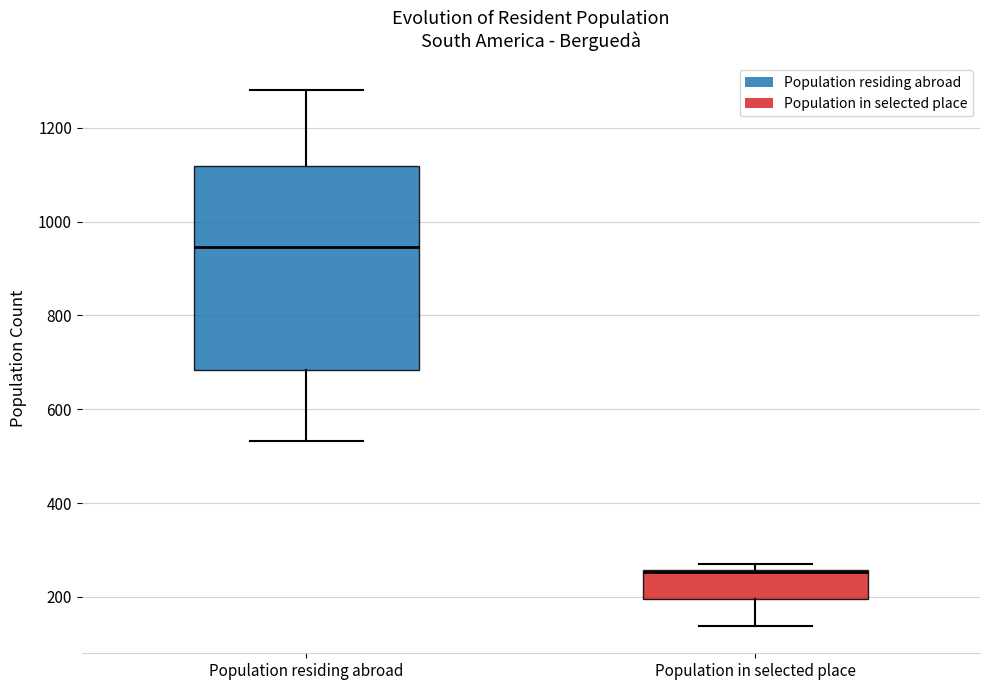

Reading left to right, transcribe this box plot: for each box, give where its median line is, the range the box spans, and where its two whiskers end, as read against the y-axis. The values are not printed on the chart, so give them approximately, as read against the axis.

Population residing abroad: median 940, box 680 to 1120, whiskers 540 to 1280
Population in selected place: median 260 (drawn on the box's upper edge), box 200 to 260, whiskers 140 to 280